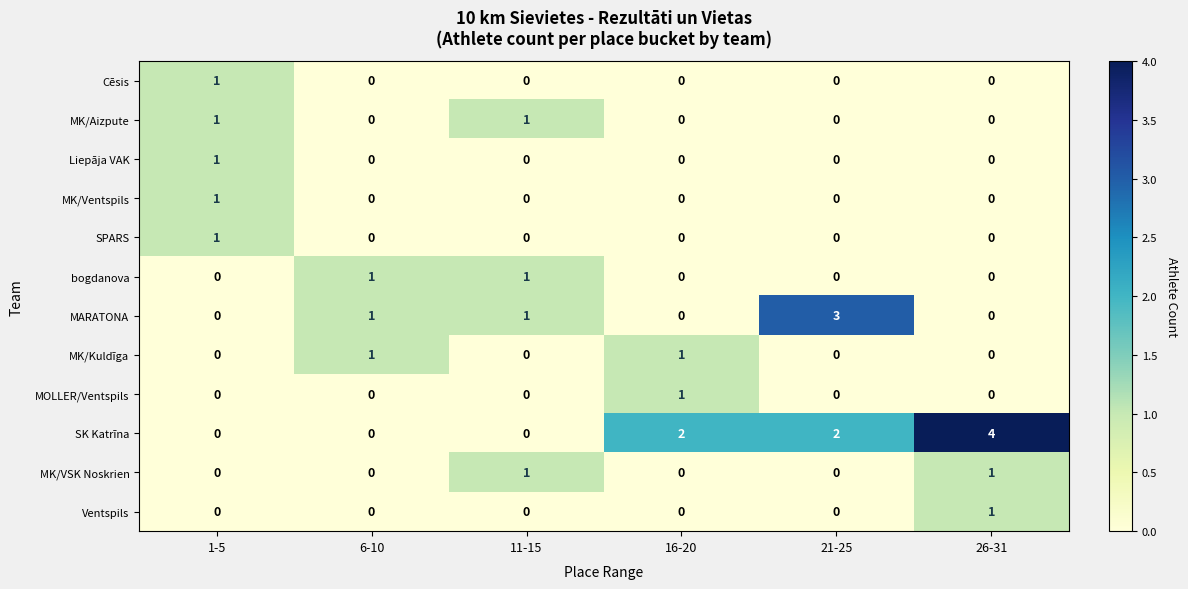

Which series has the widest spread of values?

SK Katrīna